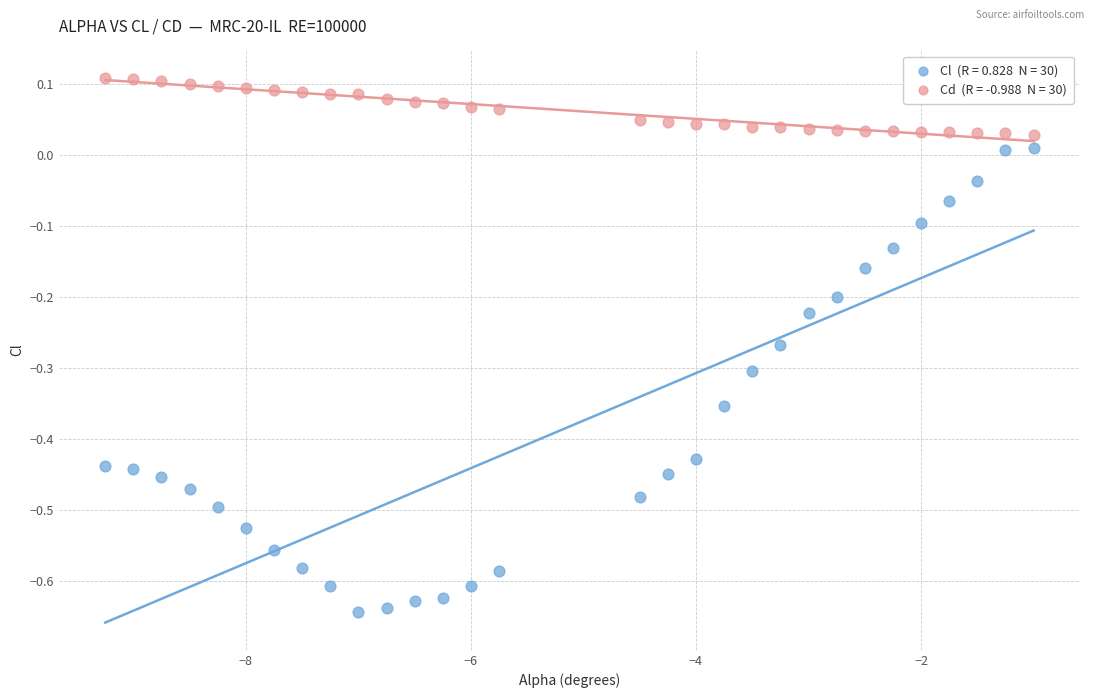

Across all data points, what is the range of X values (max minus min)?

8.2